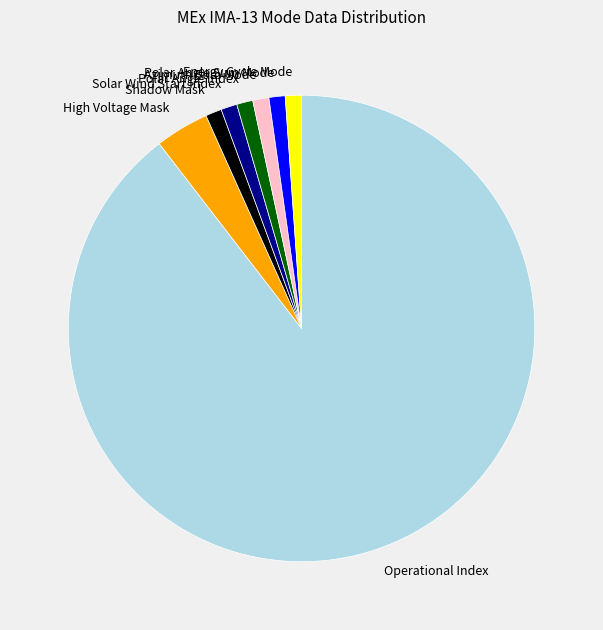

Which category has the biggest portion of the pie?

Operational Index